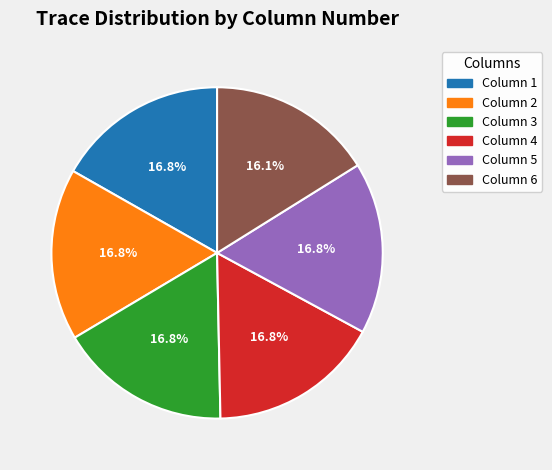

What is the ratio of the value at Column 4 to the value at Column 2?

1.0